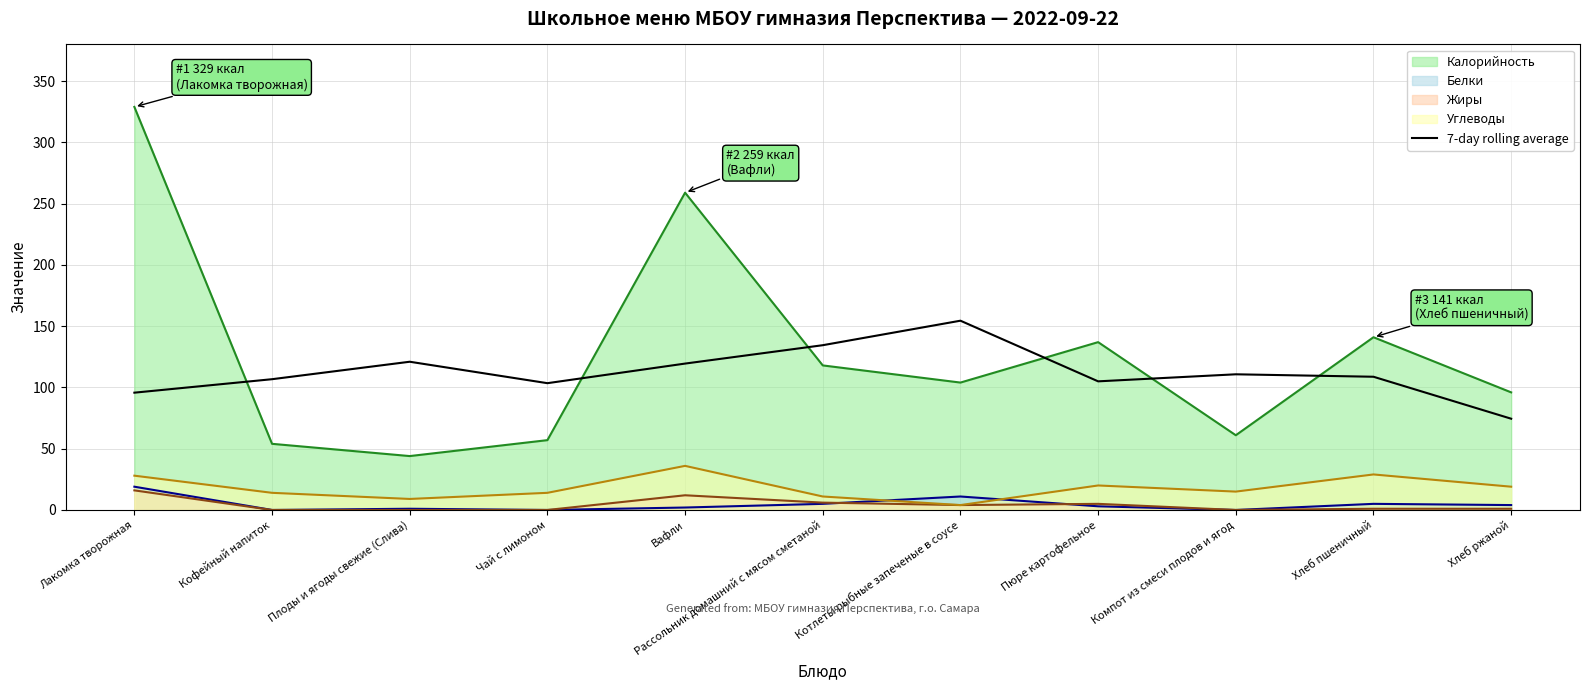

Which has a higher value, Вафли or Чай с лимоном?

Вафли